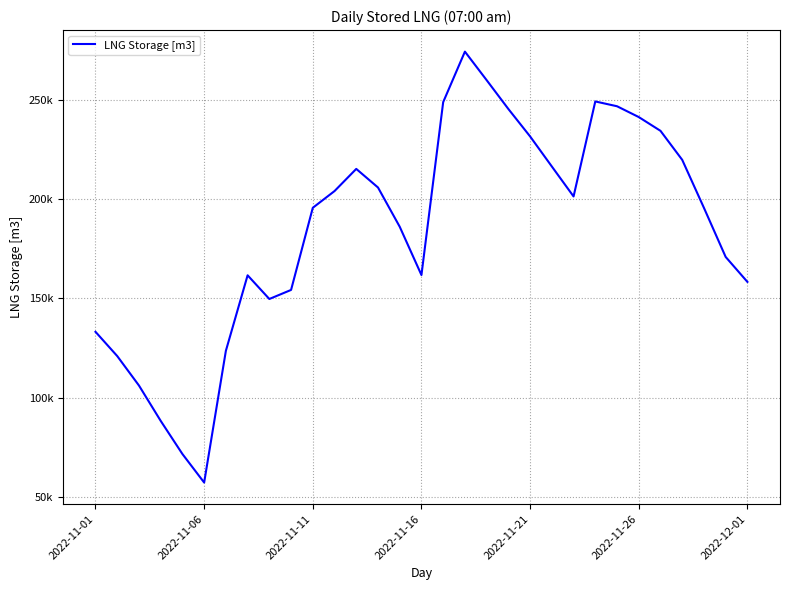

Does the chart have visible grid lines?

Yes